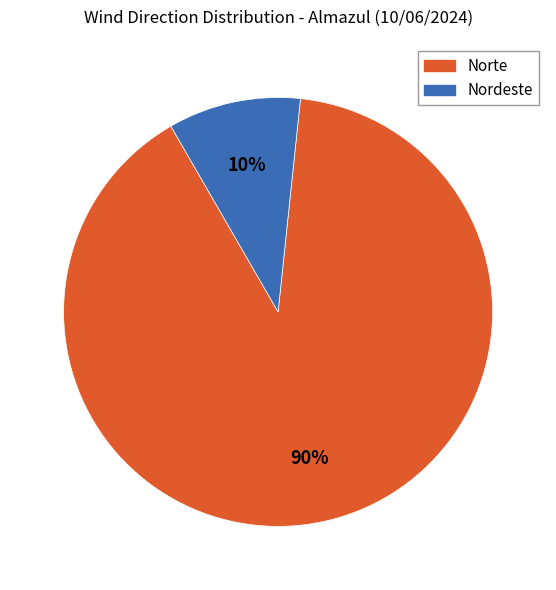

To the nearest percent, what is the average slice percentage?

50%